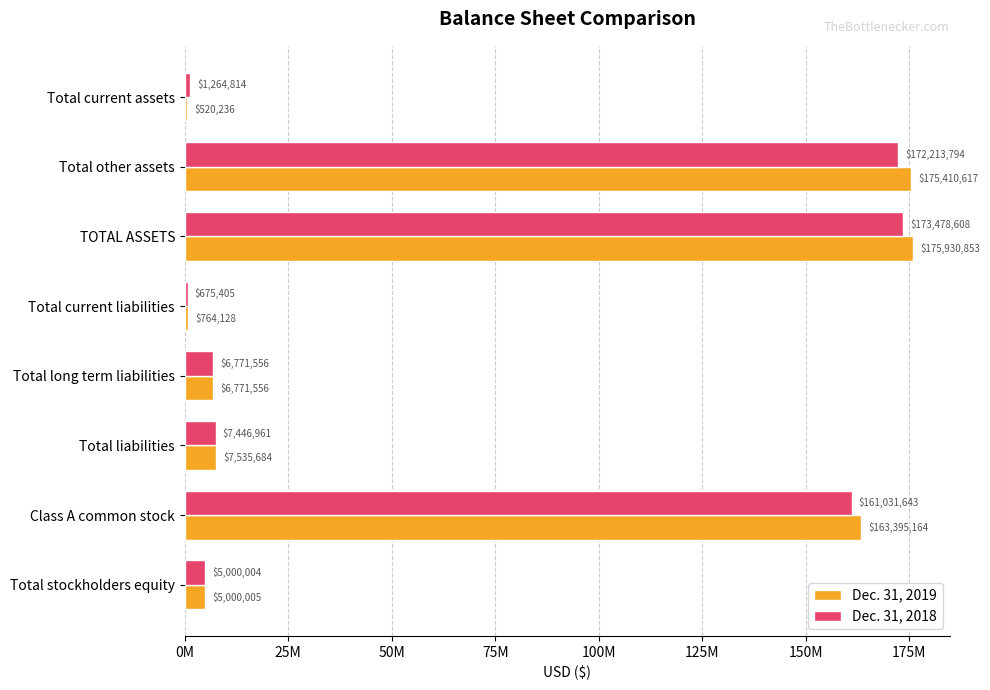

What is the lowest value of the Dec. 31, 2018 series?

675405